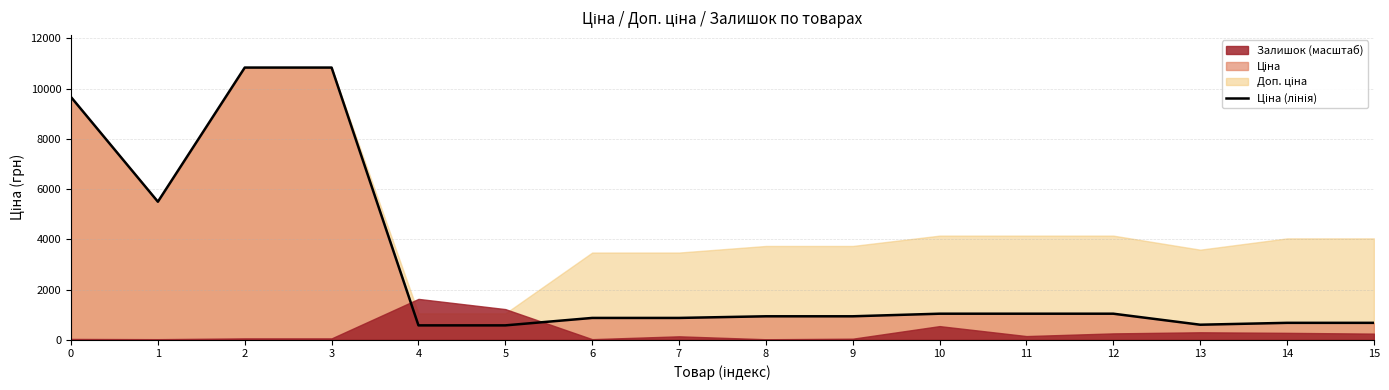

What value does the data have at 15?

672.7